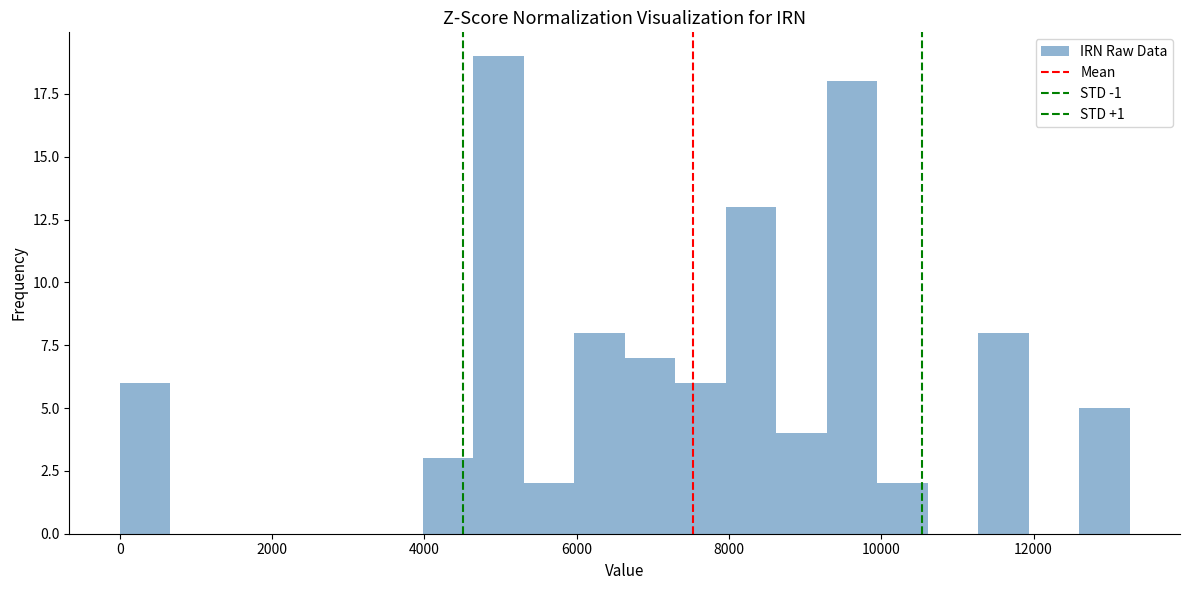

Read against the x-axis, roughly where is the centre of the tallest bar?

5000